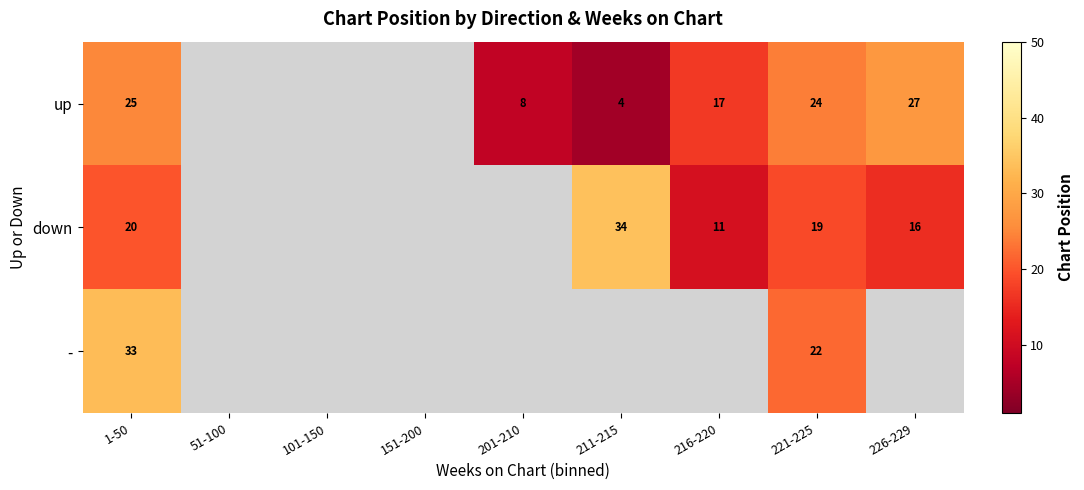

What is the minimum value shown in the chart?

4.5